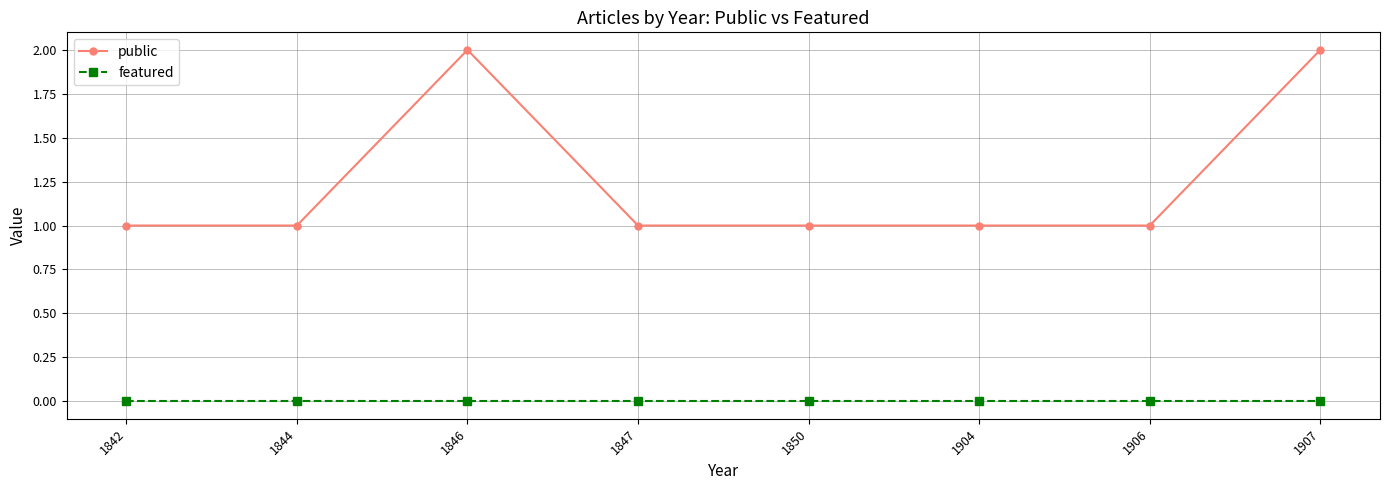

Does the chart display data point markers on the line(s)?

Yes